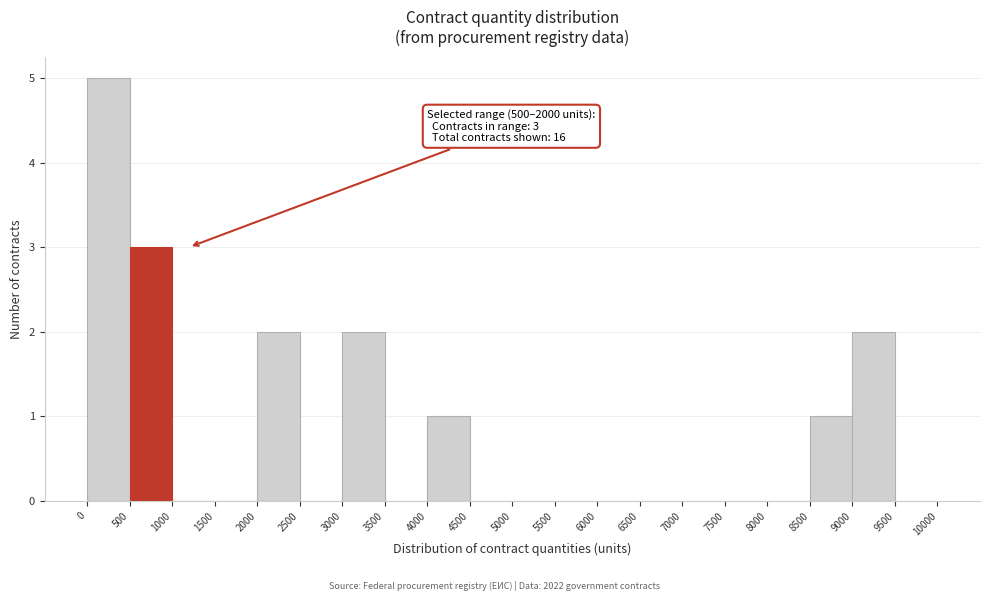

Which range on the x-axis has the tallest bar?

0 to 500